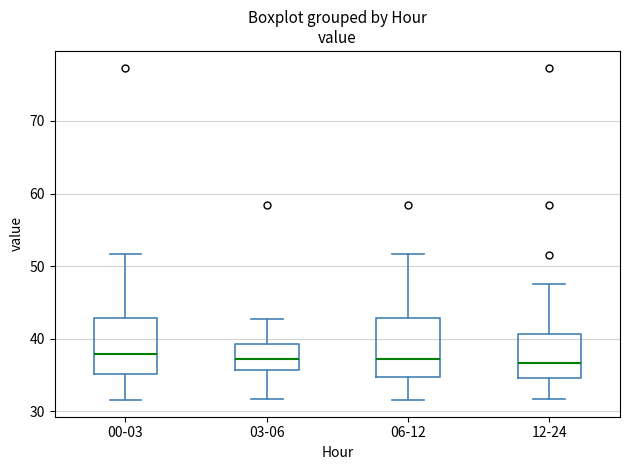

Where does the lower whisker of the box for 12-24 end on the y-axis? The values are not printed on the chart, so give them approximately, as read against the axis.

32